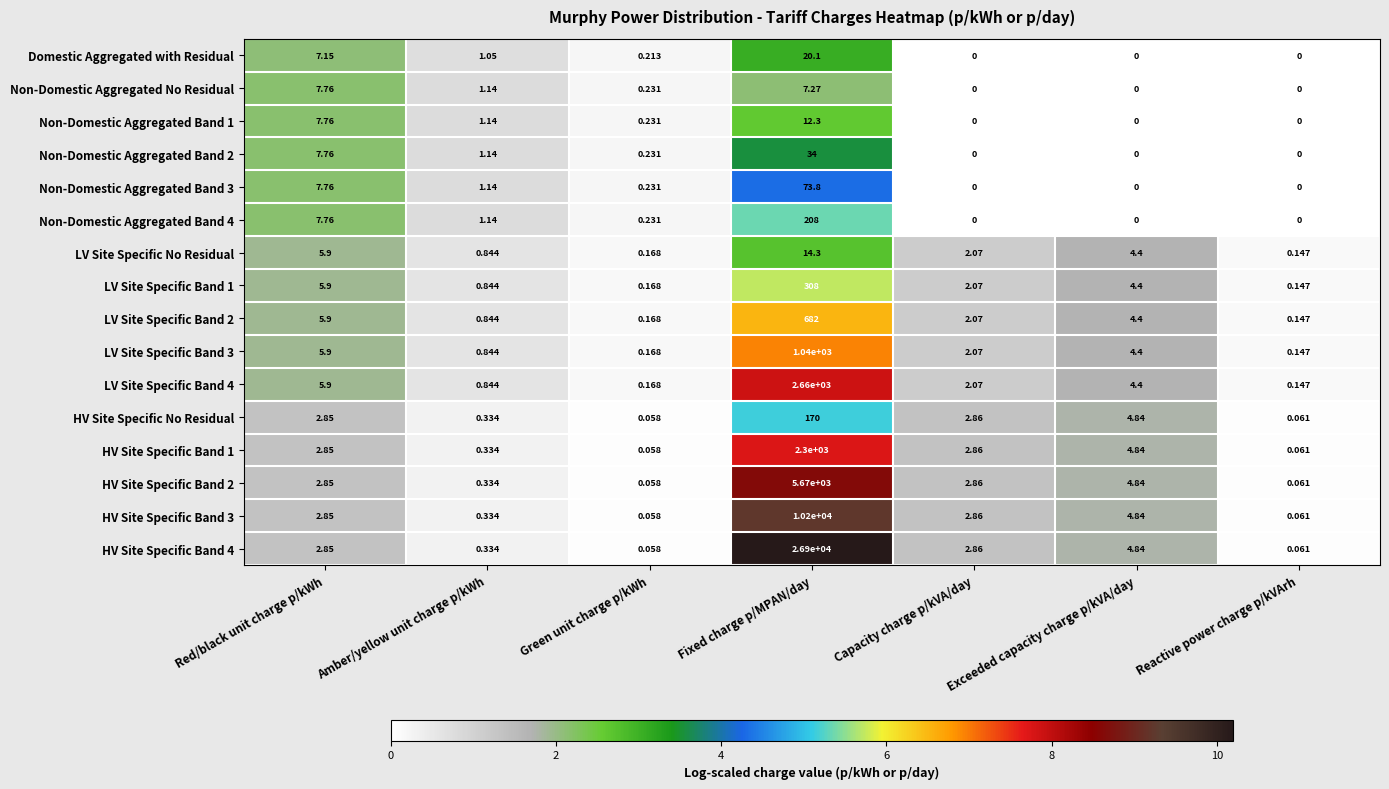

Where is LV Site Specific Band 1 nearest to the value 154?

Red/black unit charge p/kWh